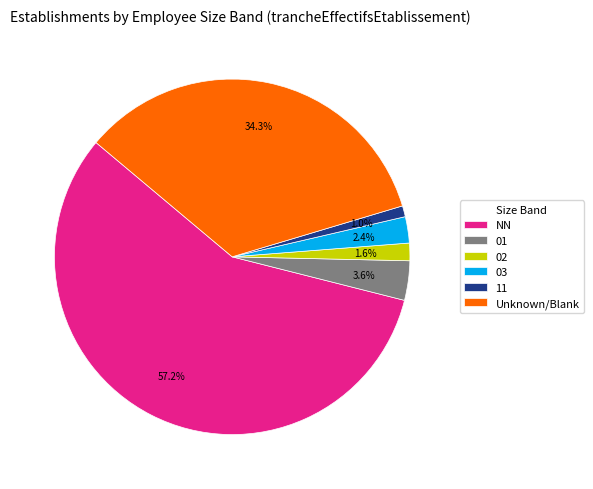

What percentage is NOT represented by 01?

96.4%